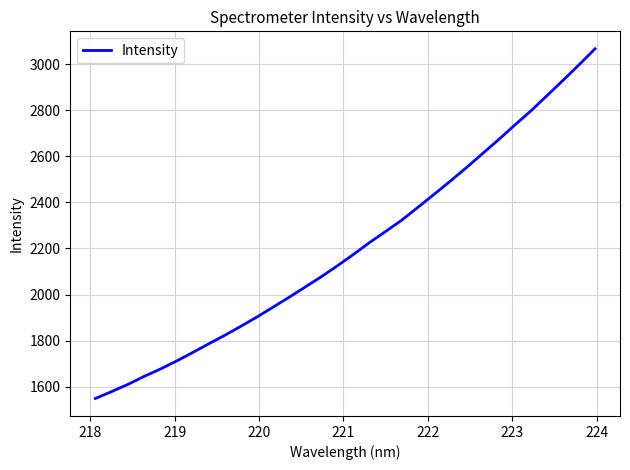

How many values are below 2173?

16